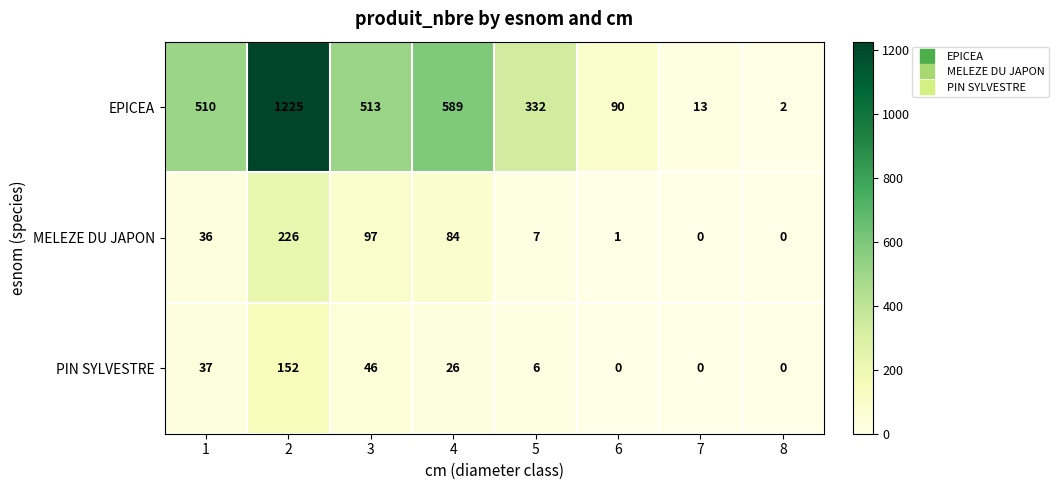

The value of EPICEA at 5 is 168. True or false?

False